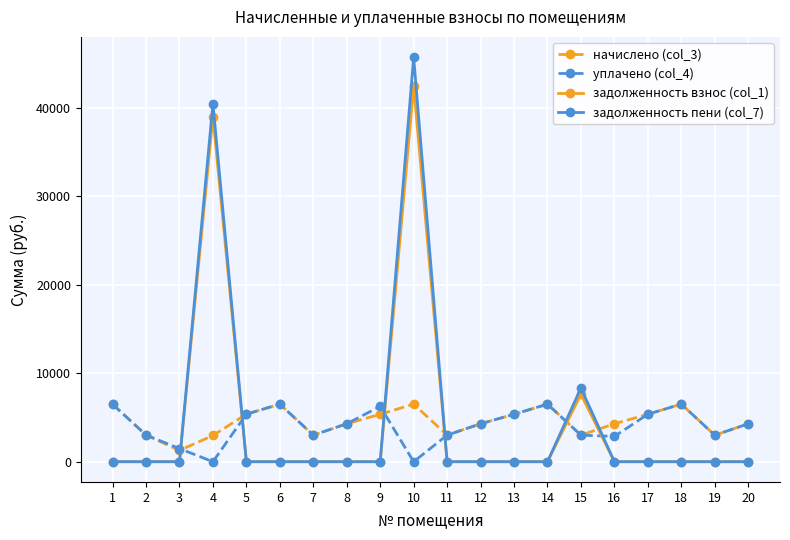

The value of начислено (col_3) at 16 is 6683.8. True or false?

False